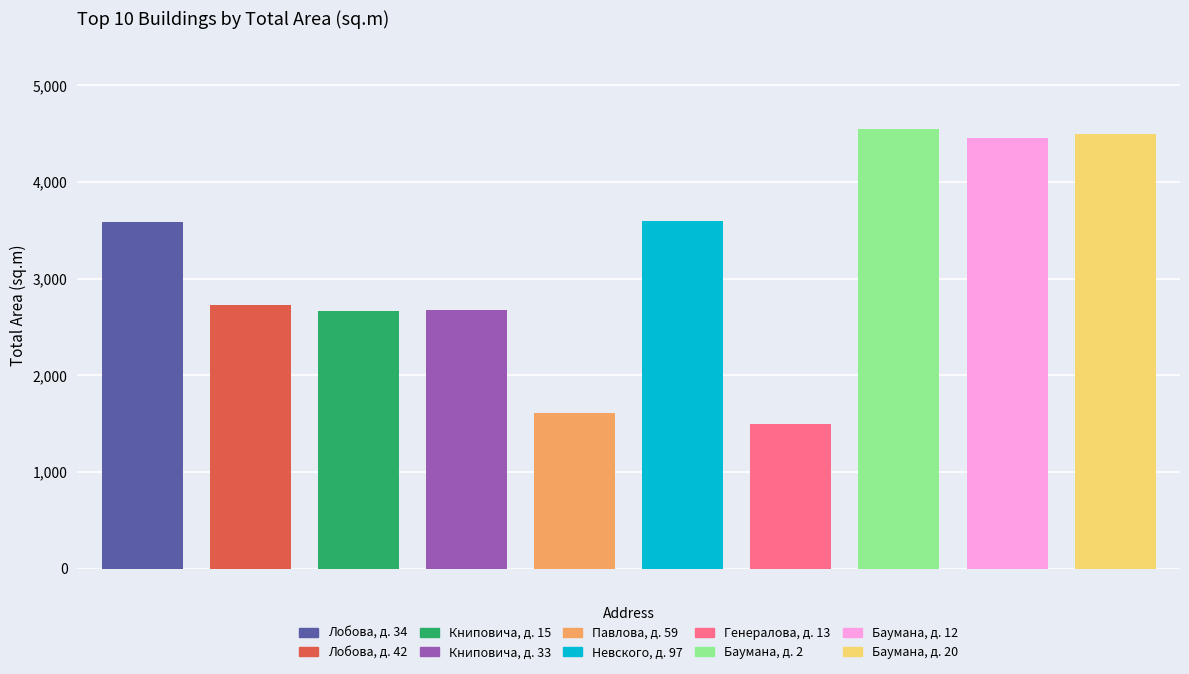

Which category has the highest value across all series?

ул. Баумана, д. 2